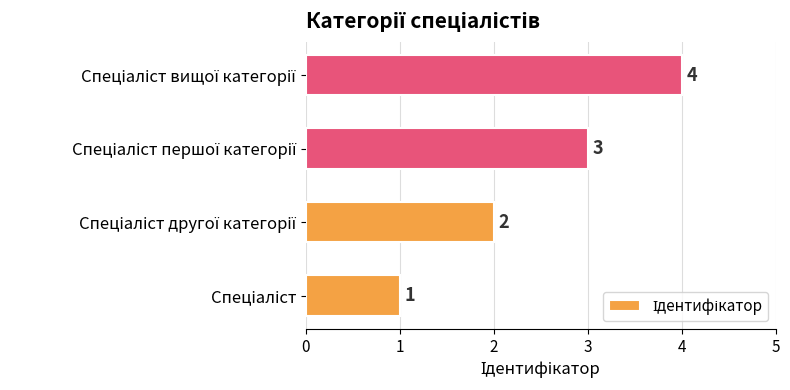

How many values are between 2 and 4?

3